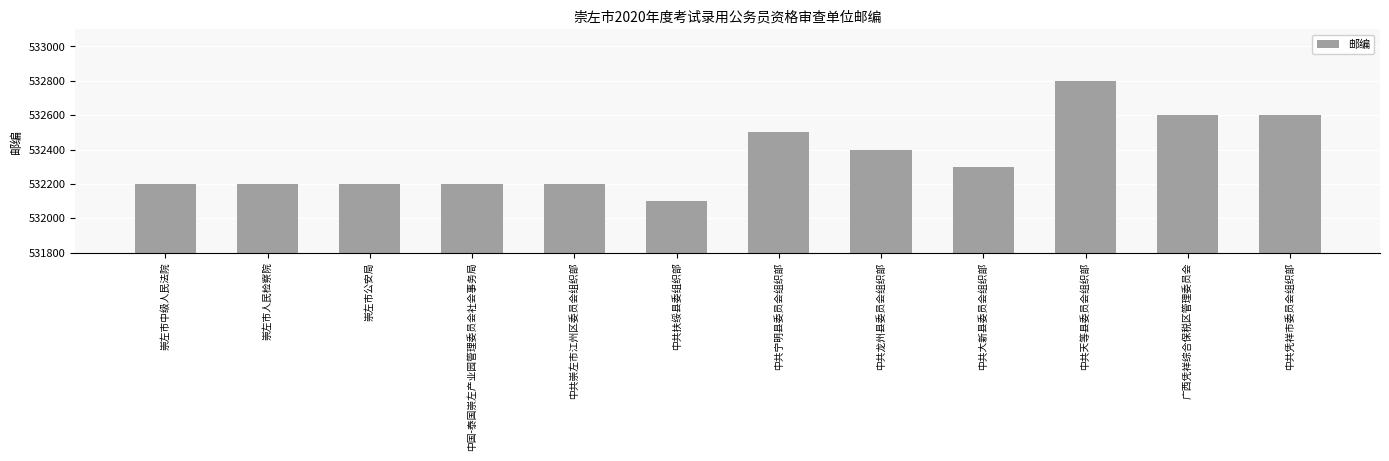

At which category does the chart reach its minimum across all series?

中共扶绥县委组织部